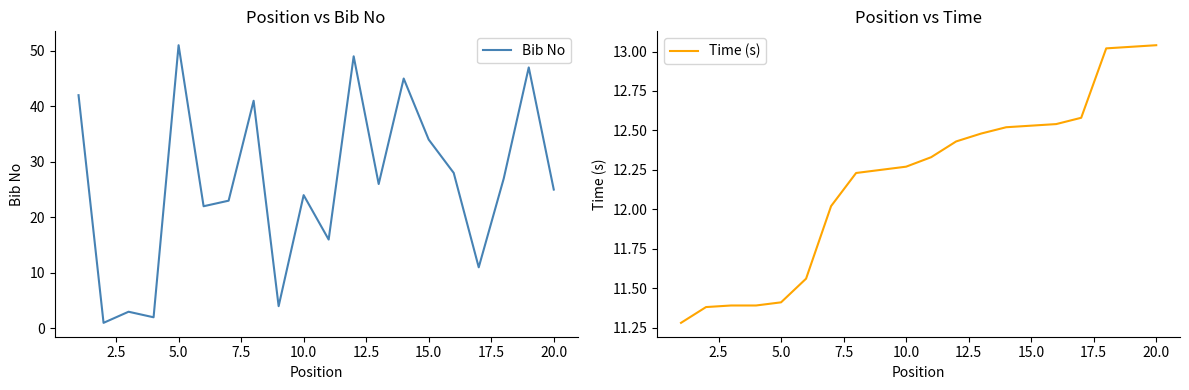

What is the value of the Bib No point at the 20th from the left?

25.0